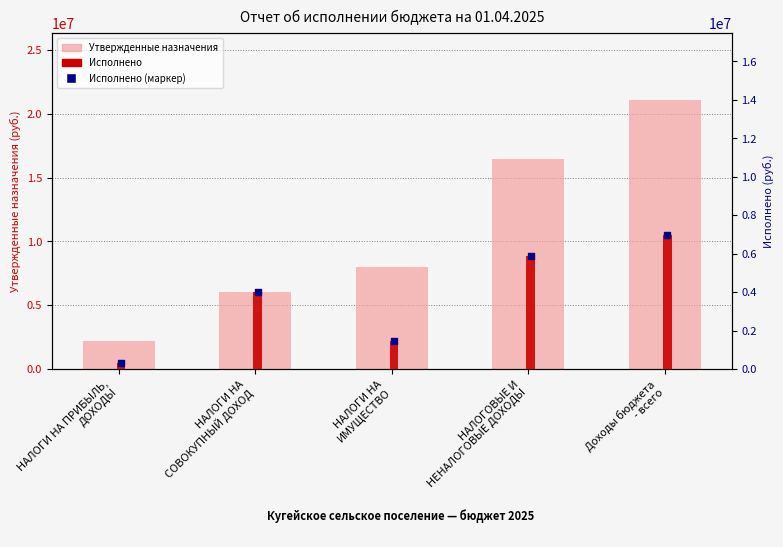

Which series has the largest total across all categories?

Утвержденные бюджетные назначения